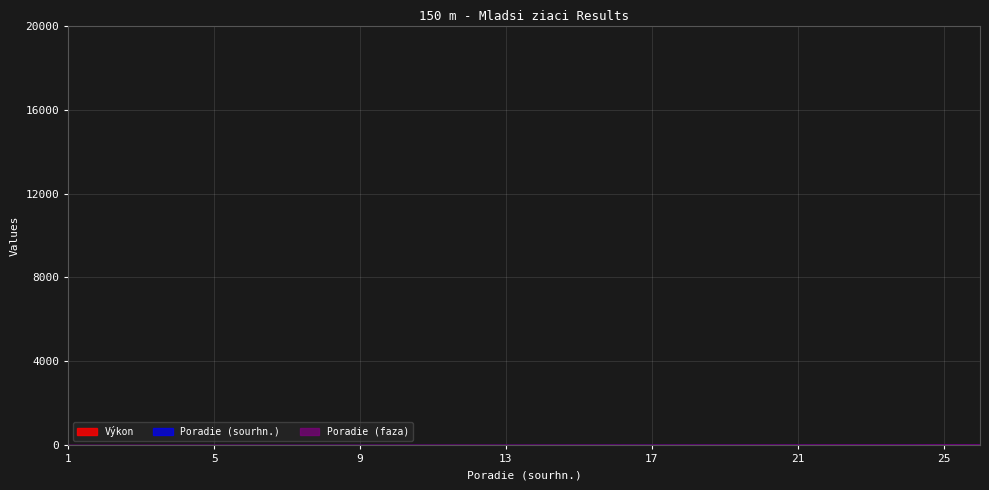

True or false: Poradie (sourhn.) has more than 2 interior local peaks.

False